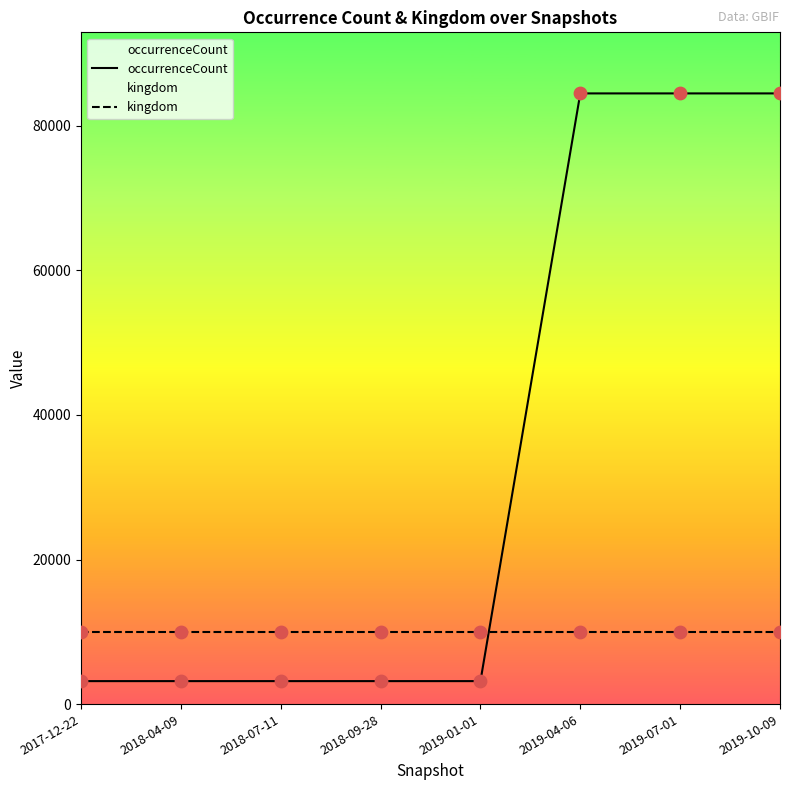

Which series reaches the maximum Y coordinate?

occurrenceCount